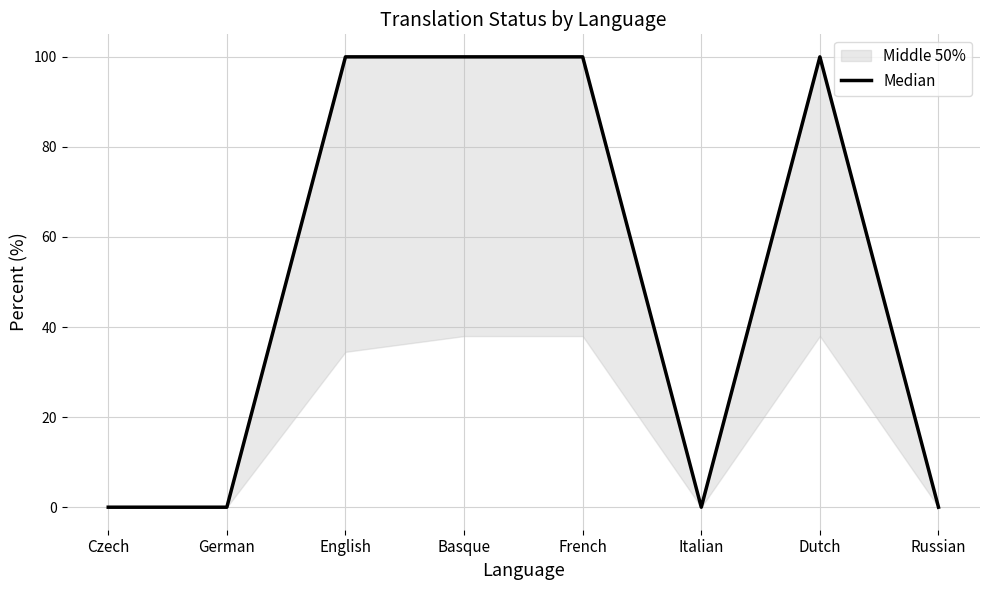

What is the label of the 3rd point from the left?

English